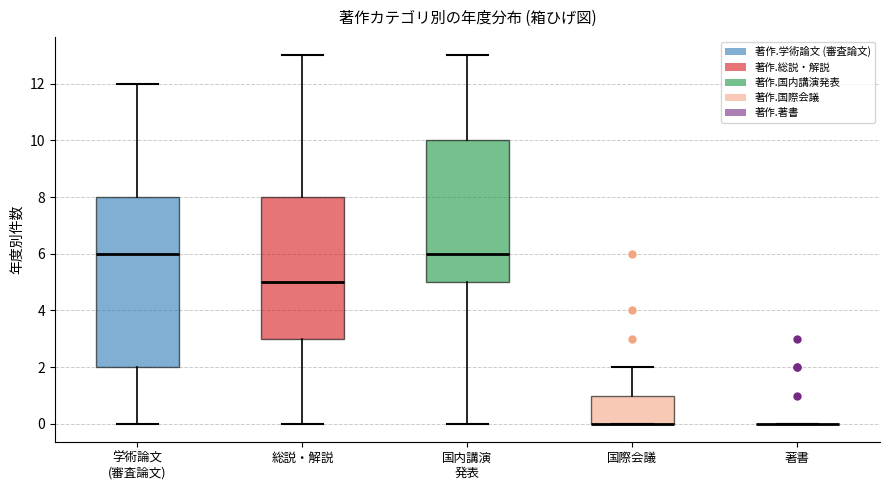

Reading left to right, read every box against the y-axis: the position of its median line, the range the box covers, and the ends of its whiskers. The values are not printed on the chart, so give them approximately, as read against the axis.

学術論文 (審査論文): median 6, box 2 to 8, whiskers 0 to 12
総説・解説: median 5, box 3 to 8, whiskers 0 to 13
国内講演 発表: median 6, box 5 to 10, whiskers 0 to 13
国際会議: median 0 (drawn on the box's lower edge), box 0 to 1, whiskers 0 to 2
著書: box collapsed to a line at 0, whiskers 0 to 0